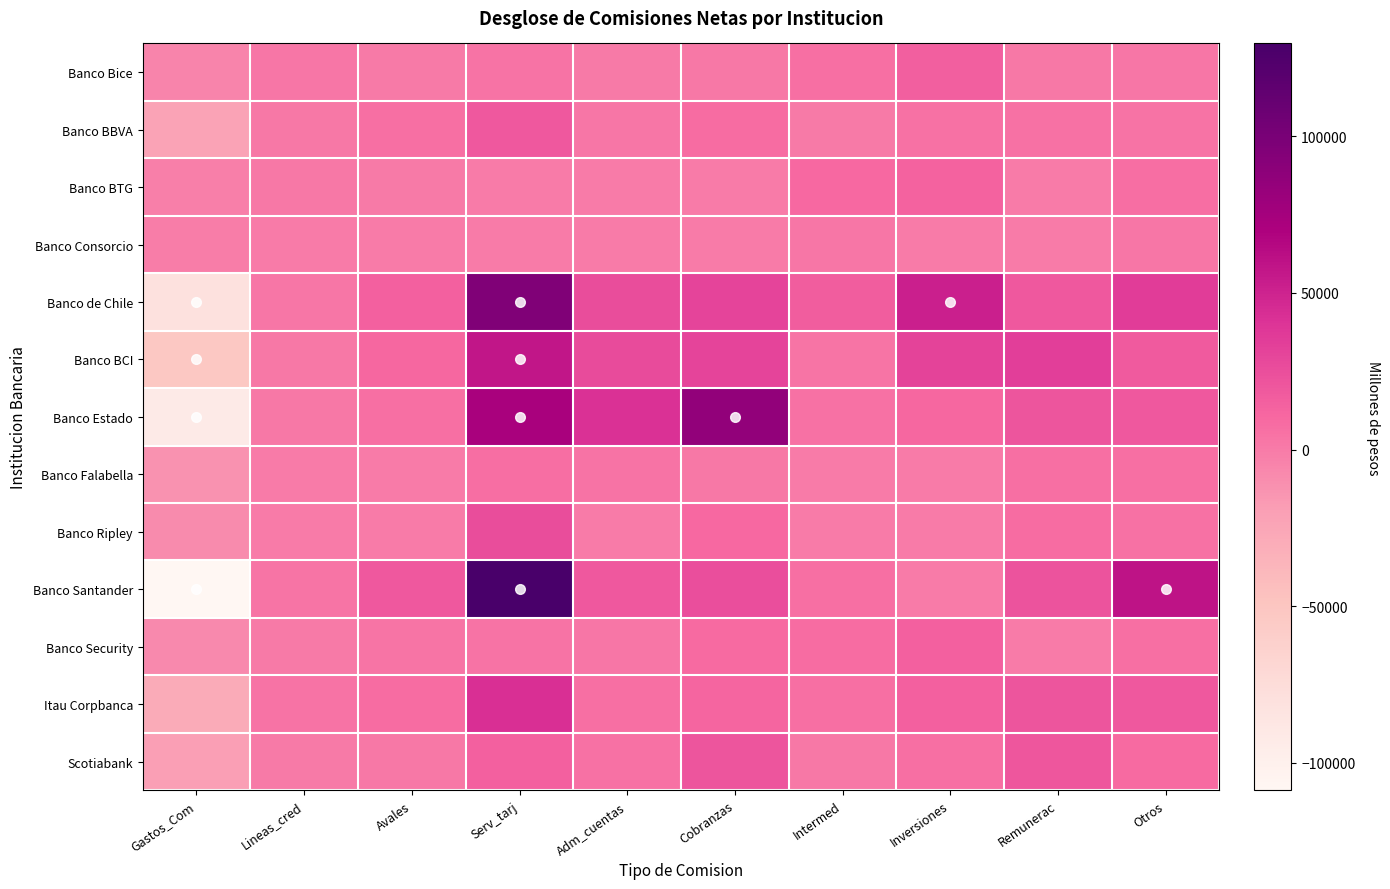

Rank the series at Intermed from highest to lowest value.

Banco de Chile, Banco BTG, Banco Security, Itau Corpbanca, Banco Santander, Banco Bice, Banco Estado, Banco BCI, Banco Consorcio, Scotiabank, Banco BBVA, Banco Falabella, Banco Ripley